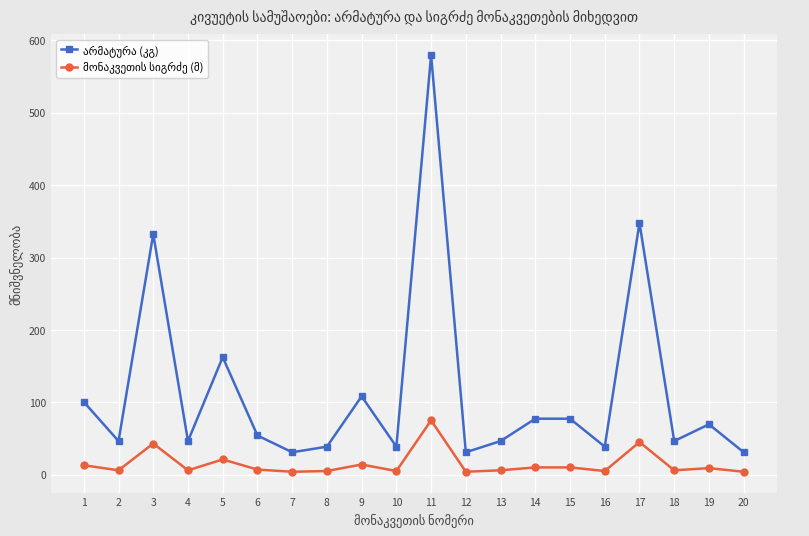

At which category is the sum across all series the highest?

11